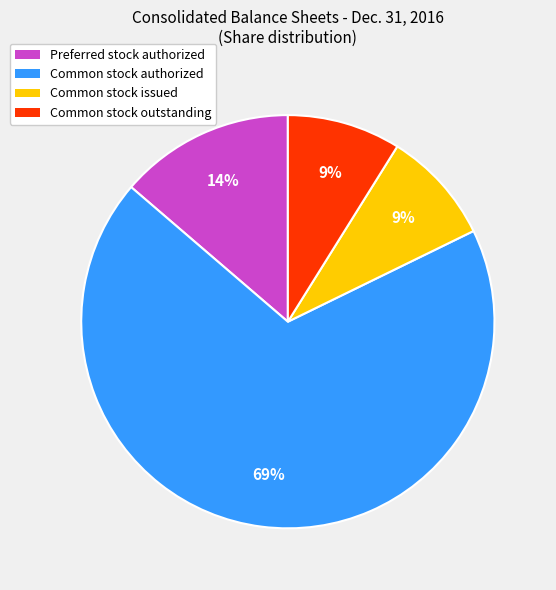

True or false: Common stock outstanding accounts for 1% of the total.

False